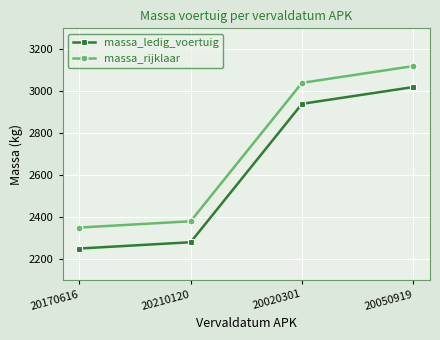

Count the number of data series in this chart.

2